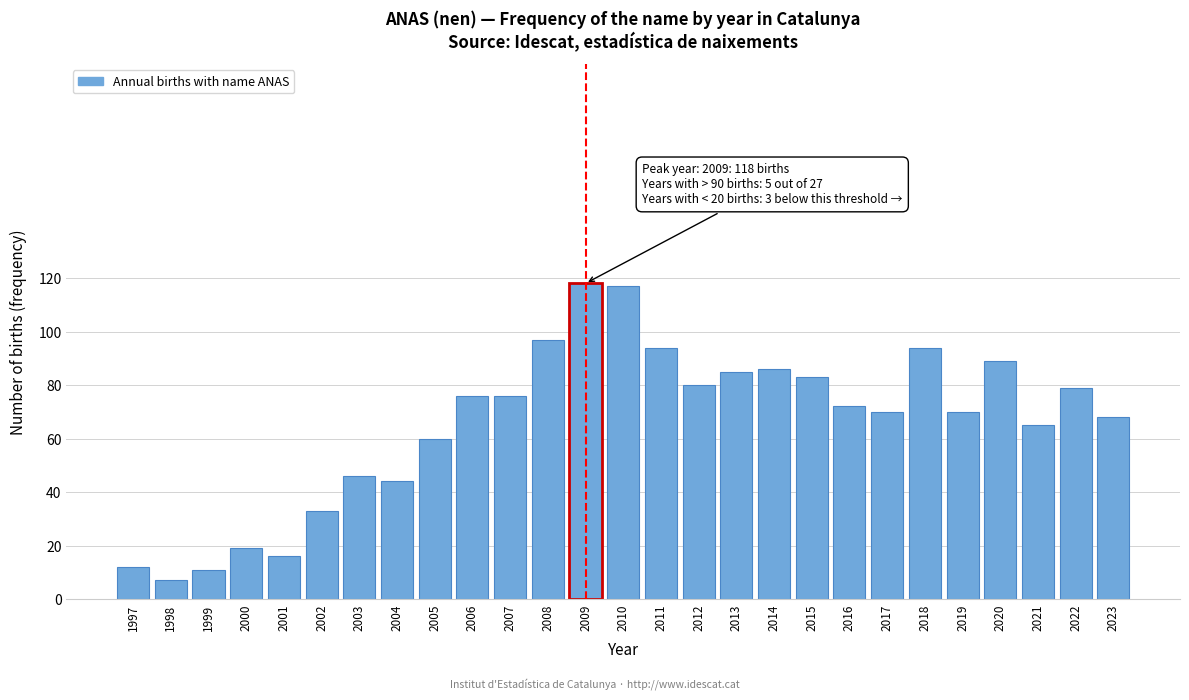

Reading left to right, list all the values displayed in this chart.

12	7	11	19	16	33	46	44	60	76	76	97	118	117	94	80	85	86	83	72	70	94	70	89	65	79	68